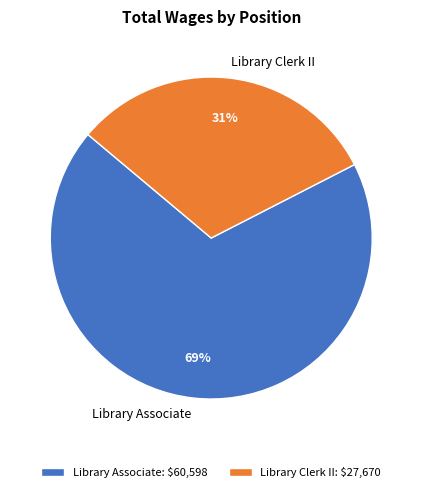

Rank the categories by value from highest to lowest.

Library Associate, Library Clerk II